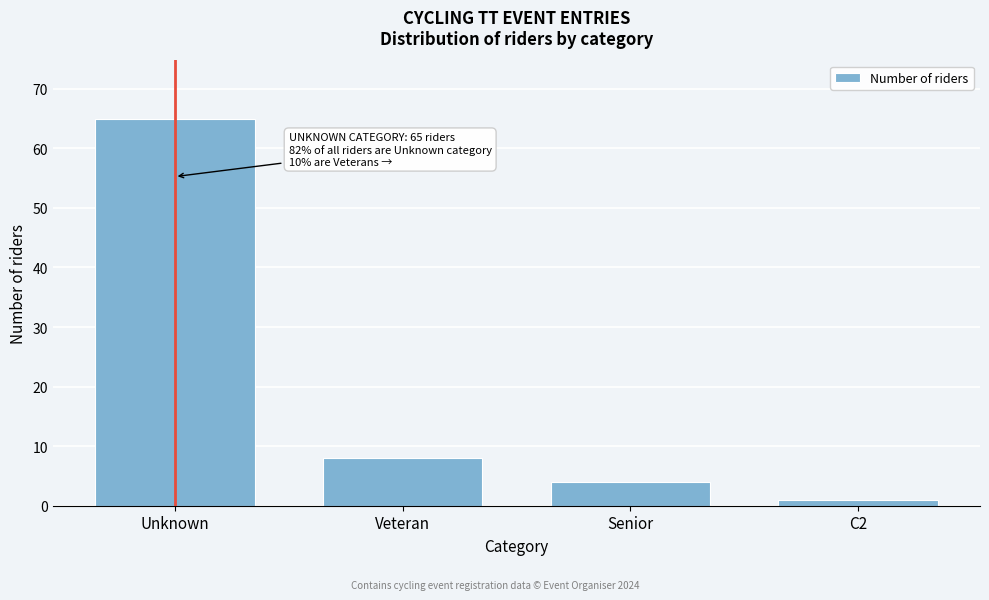

Reading left to right, what are all the values shown in this chart?

65	8	4	1